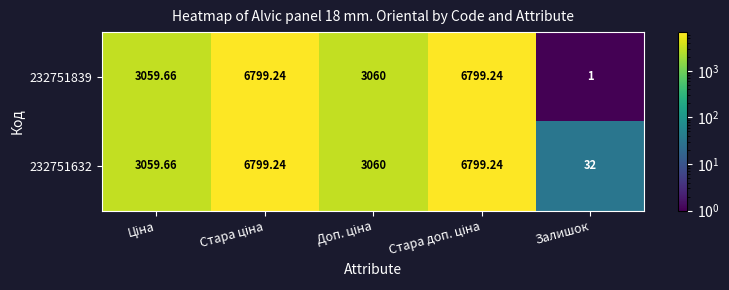

What is the difference between the highest and lowest values at Залишок?

31.0